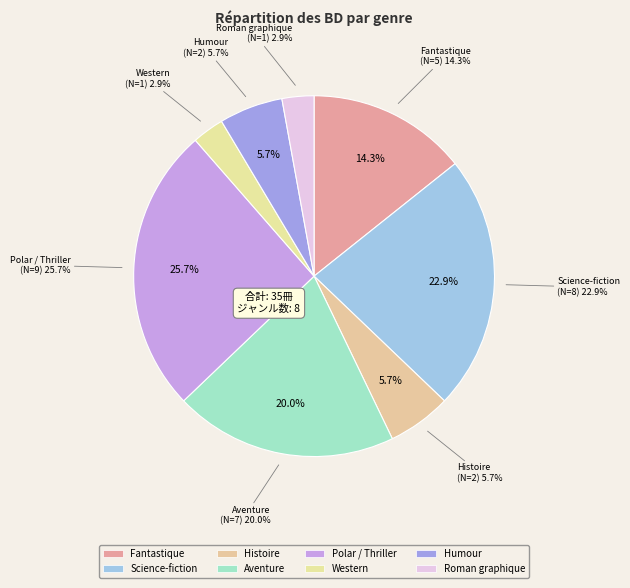

Rank the categories by value from lowest to highest.

Western, Roman graphique, Histoire, Humour, Fantastique, Aventure, Science-fiction, Polar / Thriller